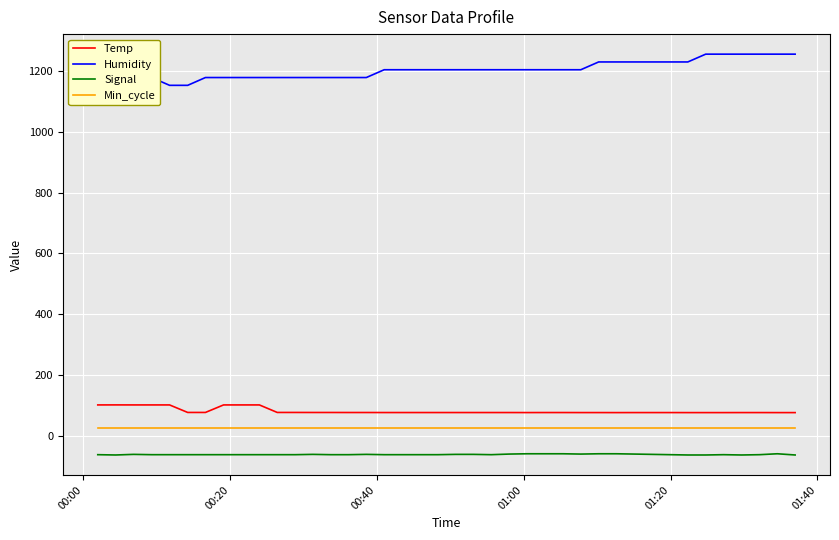

What is the minimum value for Temp?

77.2